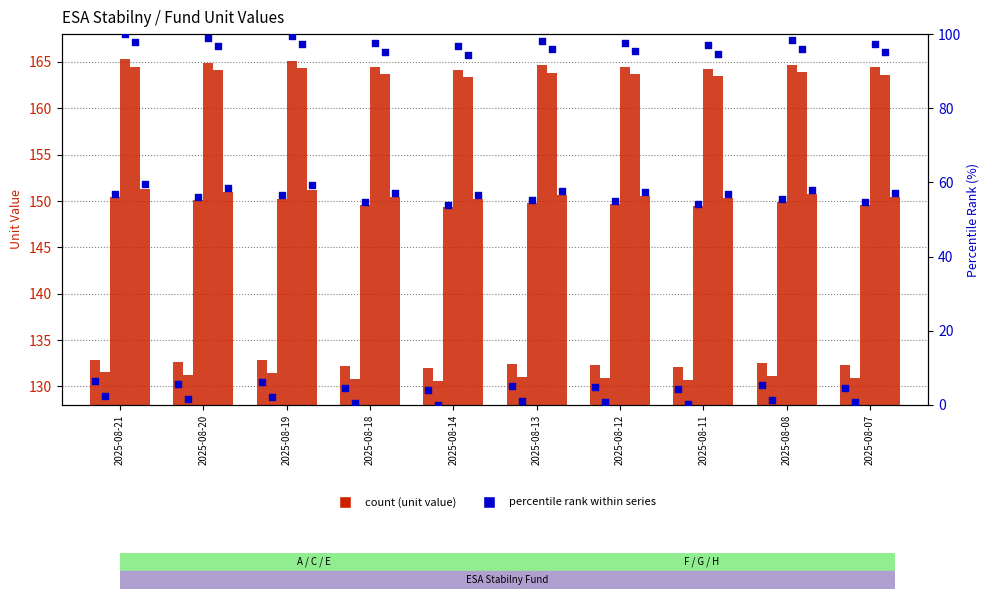

What is the total value across all series at 2025-08-20?

125.9